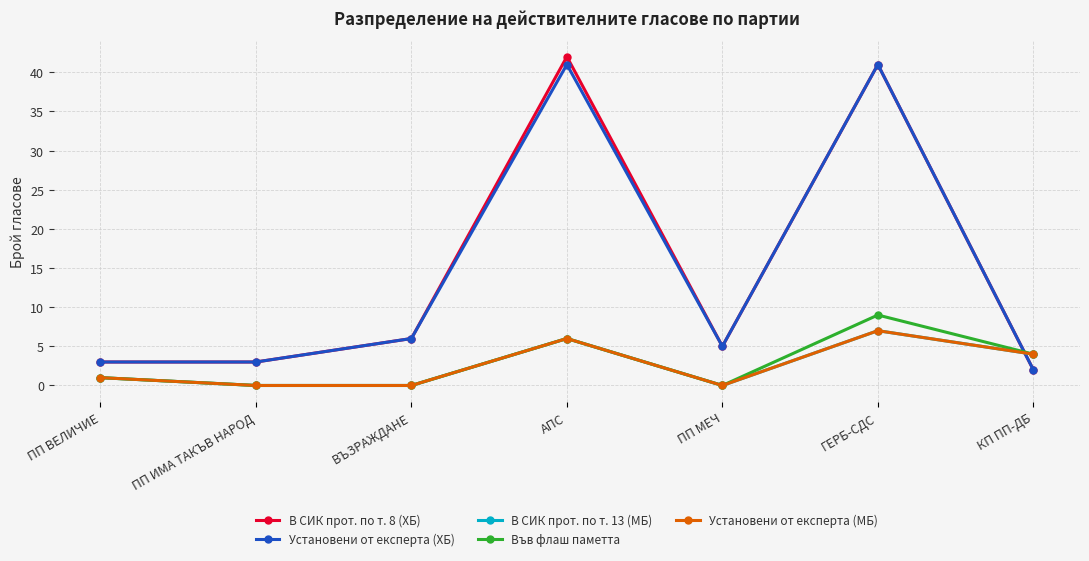

Reading left to right, what are all the values shown in this chart?

В СИК прот. по т. 8 (ХБ): 3	3	6	42	5	41	2
Установени от експерта (ХБ): 3	3	6	41	5	41	2
В СИК прот. по т. 13 (МБ): 1	0	0	6	0	7	4
Във флаш паметта: 1	0	0	6	0	9	4
Установени от експерта (МБ): 1	0	0	6	0	7	4